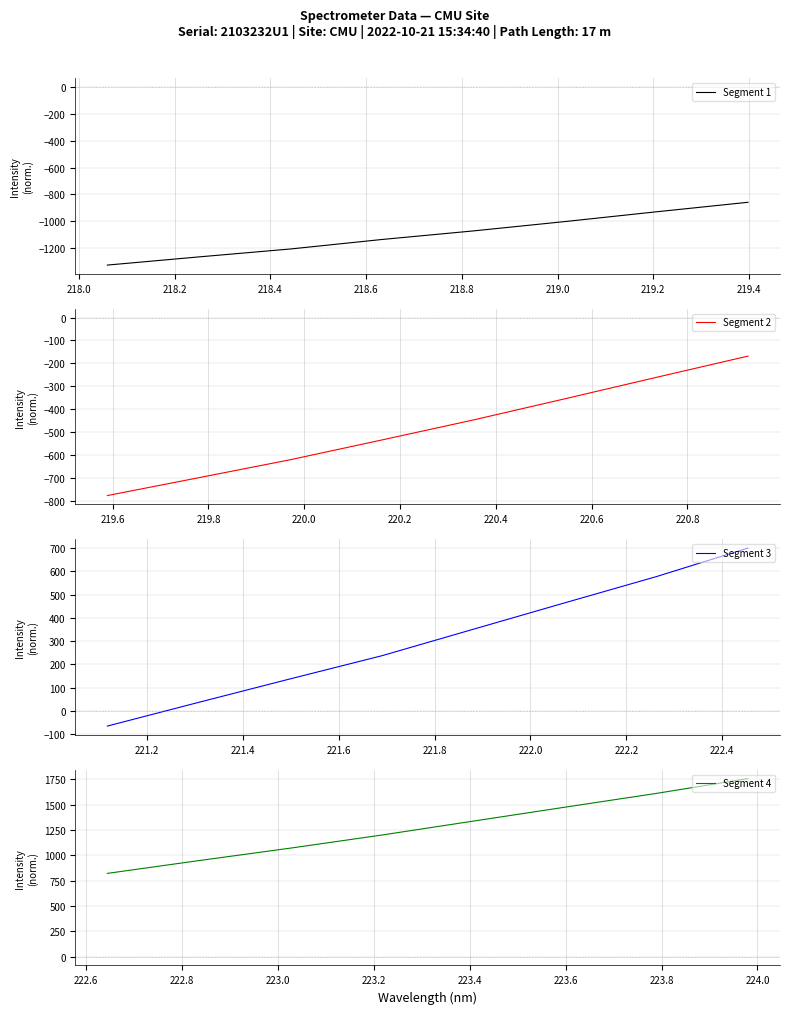

Count the number of categories in the chart.

8